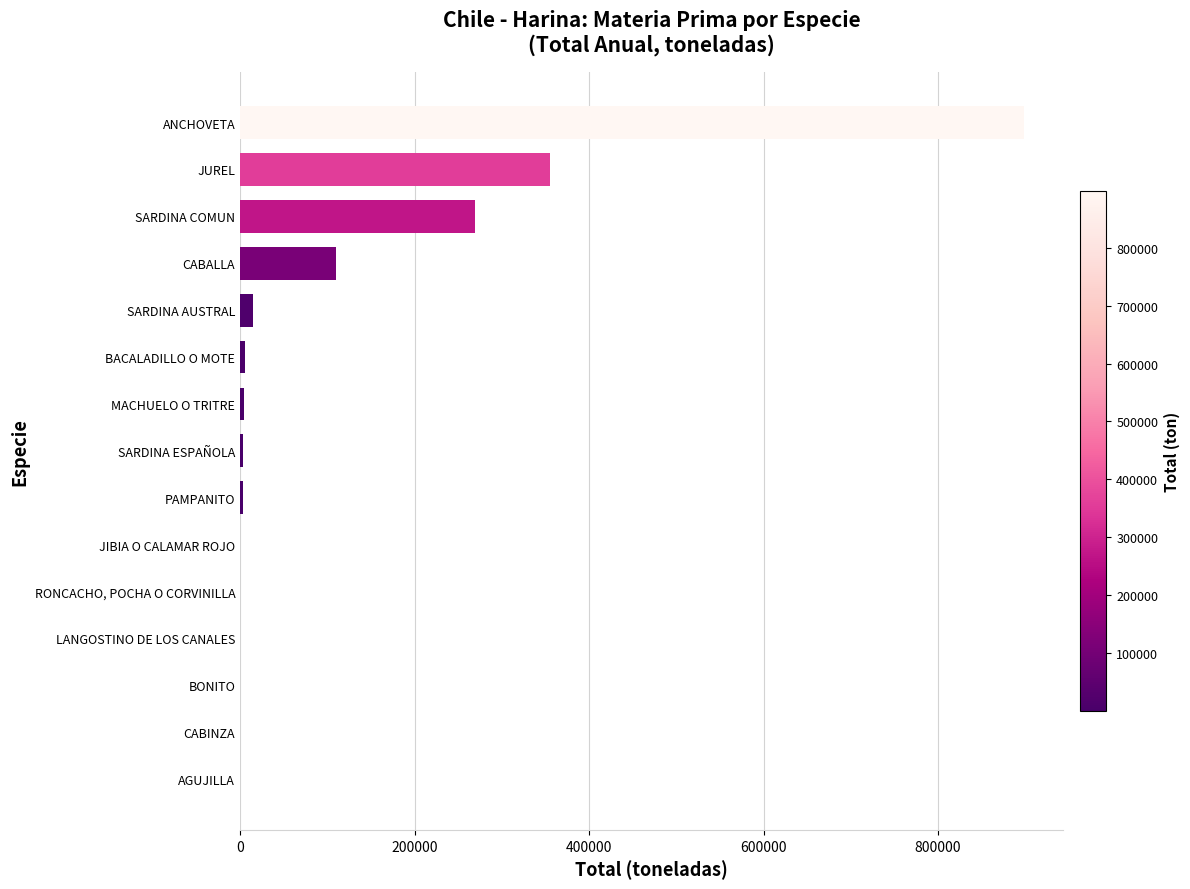

Is it true that the value at CABALLA is 191360?

False